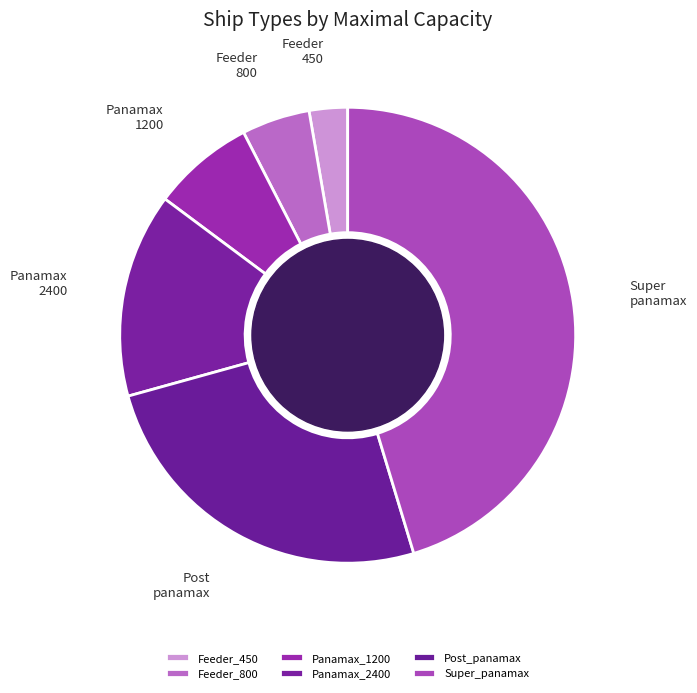

What percentage do Feeder_800 and Panamax_2400 together represent?

19.3%